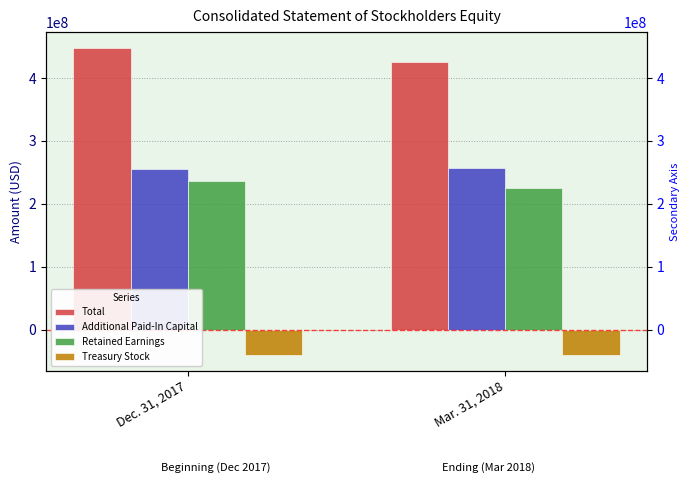

Which series has the largest total across all categories?

Total